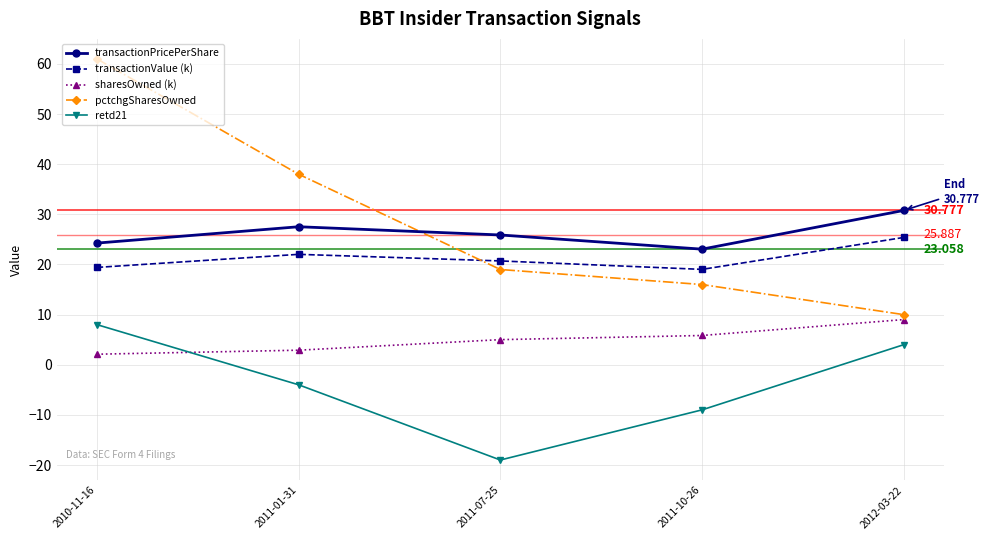

What is the greatest value displayed?

61.0